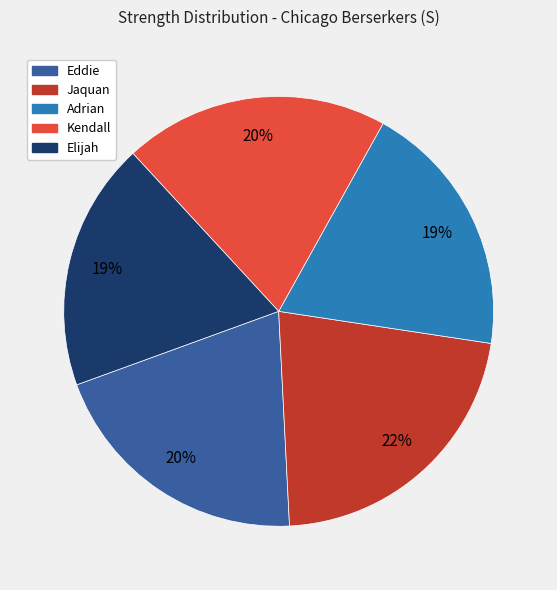

How many segments does this pie chart have?

5